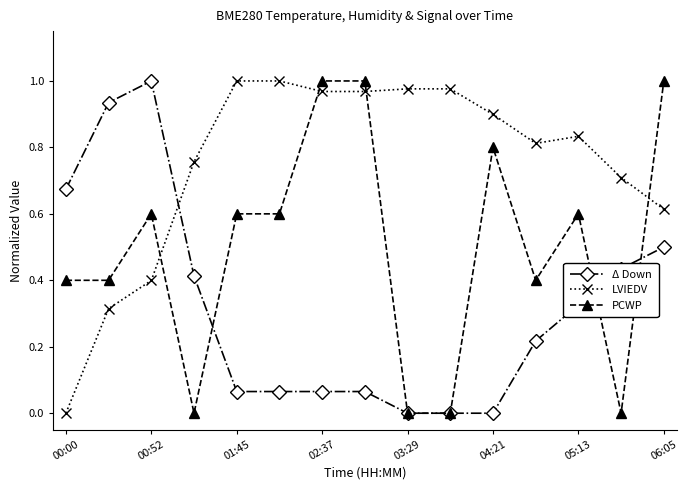

List the series in order of their overall mean, lowest first.

Δ Down, PCWP, LVIEDV